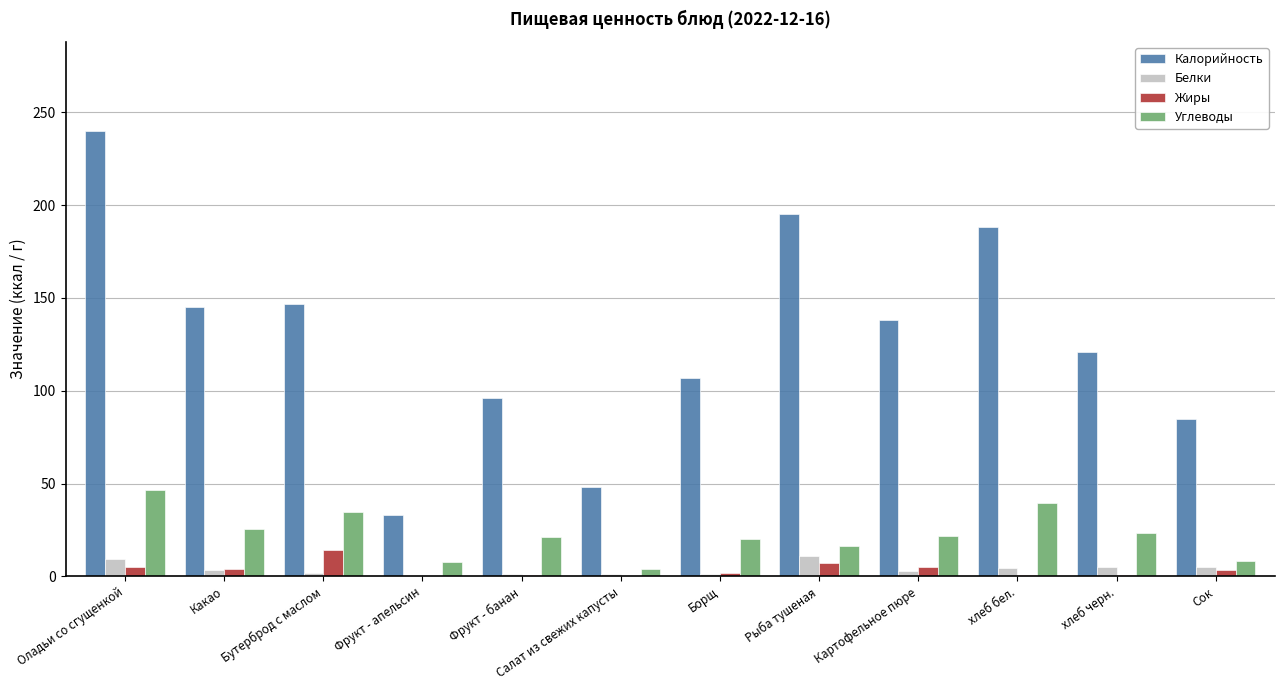

What is the maximum value for Белки?

11.0